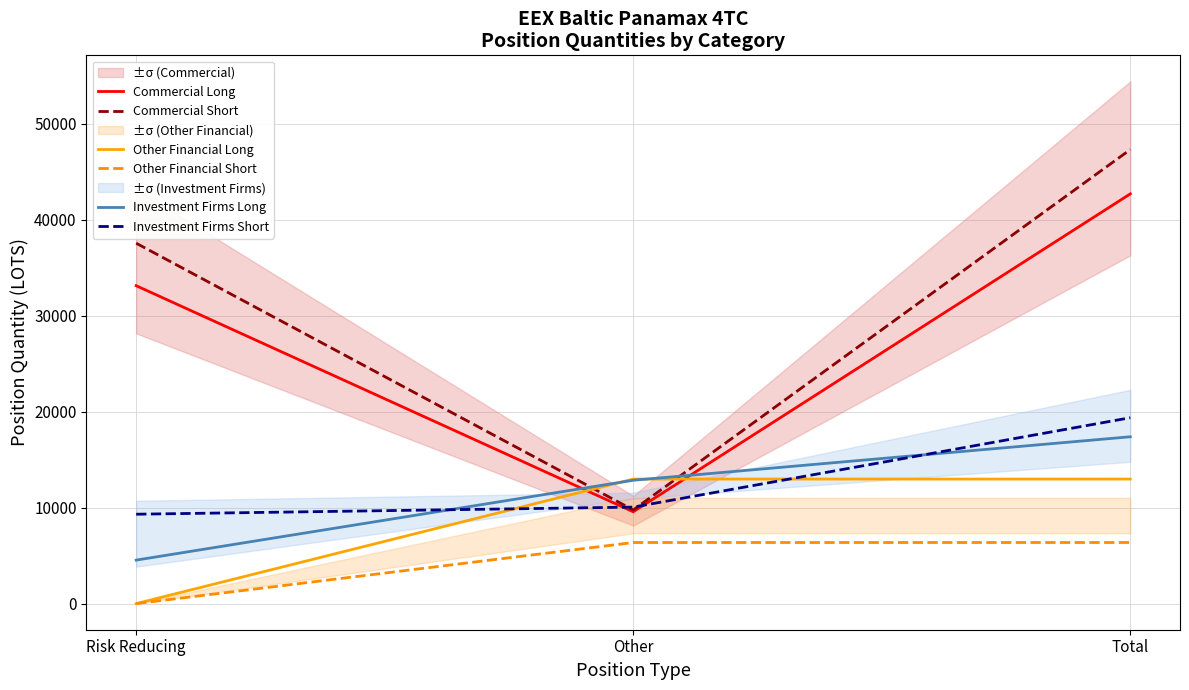

What is the label of the 1st point from the right?

Total